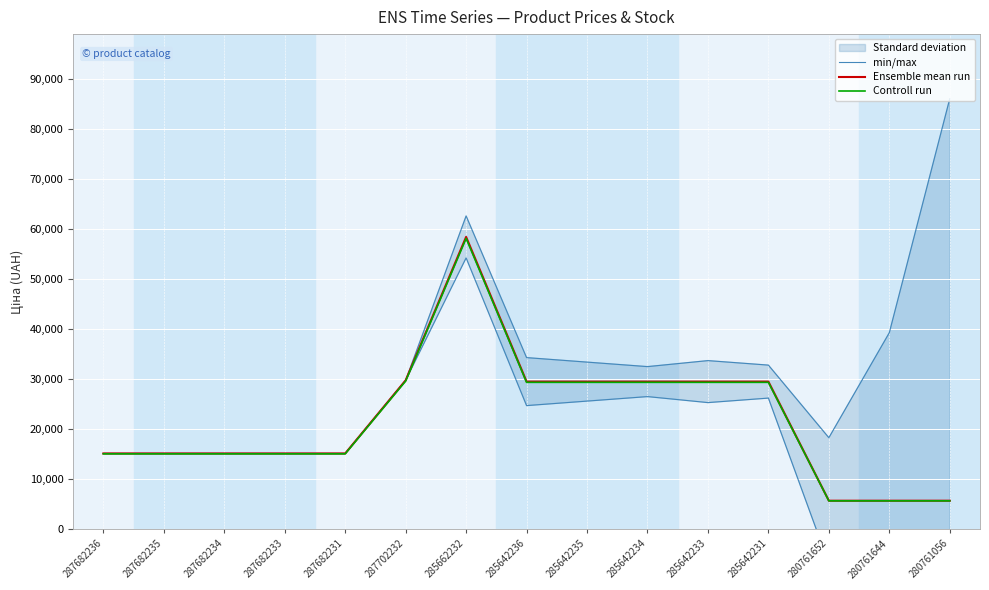

Reading left to right, list all the values displayed in this chart.

min/max: 287682236=15120.0	287682235=15120.0	287682234=15120.0	287682233=15120.0	287682231=15120.0	287702232=29747.2	285662232=62626.5	285642236=34291.5	285642235=33391.5	285642234=32491.5	285642233=33691.5	285642231=32791.5	280761652=18273.8	280761644=39273.8	280761056=86073.8
Ensemble mean run: 287682236=15120.0	287682235=15120.0	287682234=15120.0	287682233=15120.0	287682231=15120.0	287702232=29747.2	285662232=58426.5	285642236=29491.5	285642235=29491.5	285642234=29491.5	285642233=29491.5	285642231=29491.5	280761652=5673.8	280761644=5673.8	280761056=5673.8
Controll run: 287682236=15044.4	287682235=15044.4	287682234=15044.4	287682233=15044.4	287682231=15044.4	287702232=29598.5	285662232=58134.4	285642236=29344.0	285642235=29344.0	285642234=29344.0	285642233=29344.0	285642231=29344.0	280761652=5645.5	280761644=5645.5	280761056=5645.5